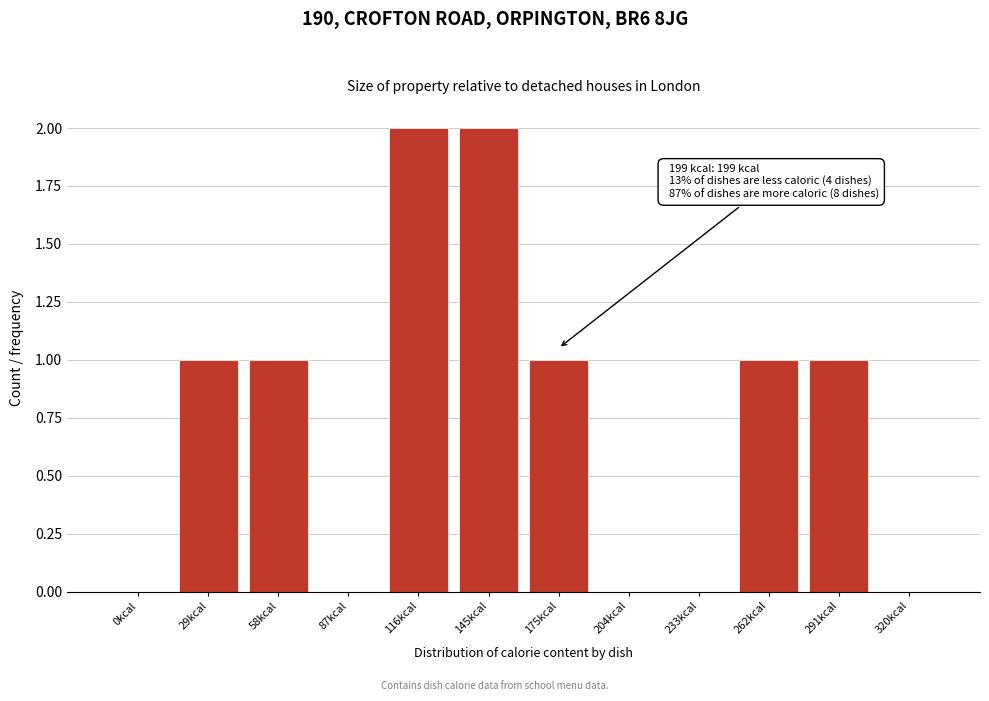

Reading left to right, what are all the values shown in this chart?

0kcal=0	29kcal=1	58kcal=1	87kcal=0	116kcal=2	145kcal=2	175kcal=1	204kcal=0	233kcal=0	262kcal=1	291kcal=1	320kcal=0